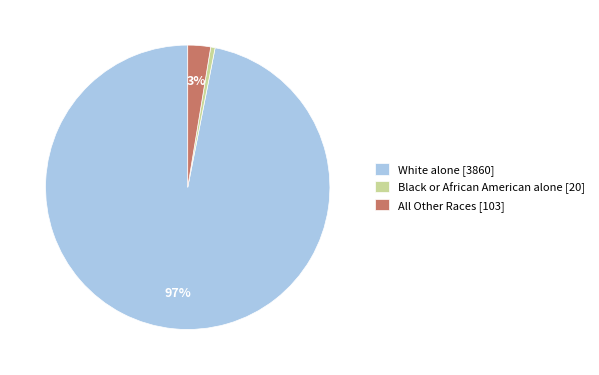

Is there any slice that represents more than half of the pie?

Yes